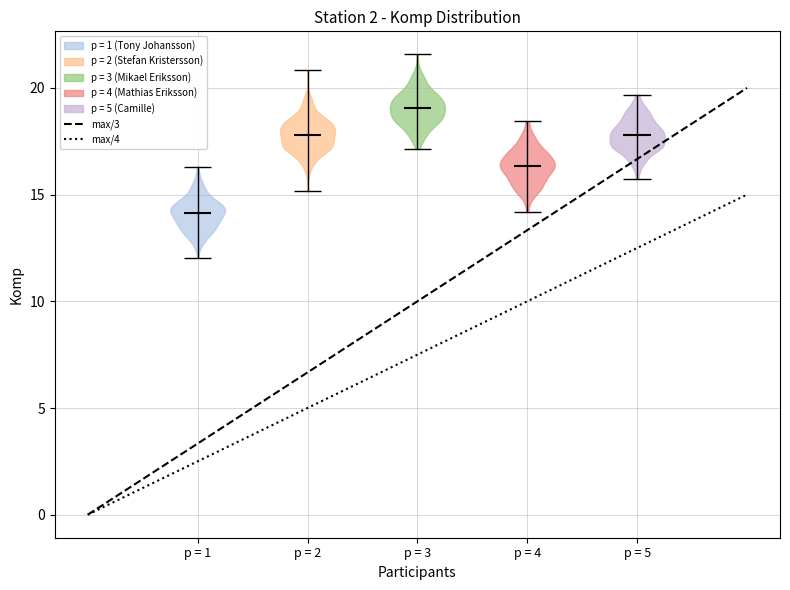

Which violin has the lowest median line?

p = 1